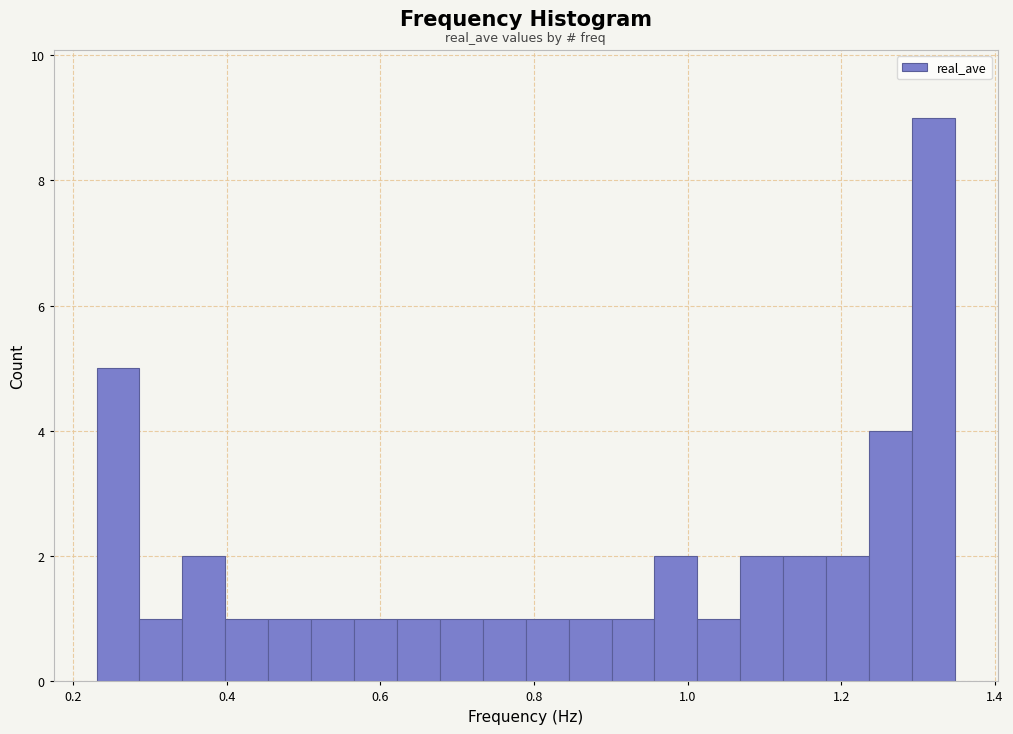

Around what value on the x-axis is the tallest bar? Give the approximate position of its centre, as read against the axis.

1.32